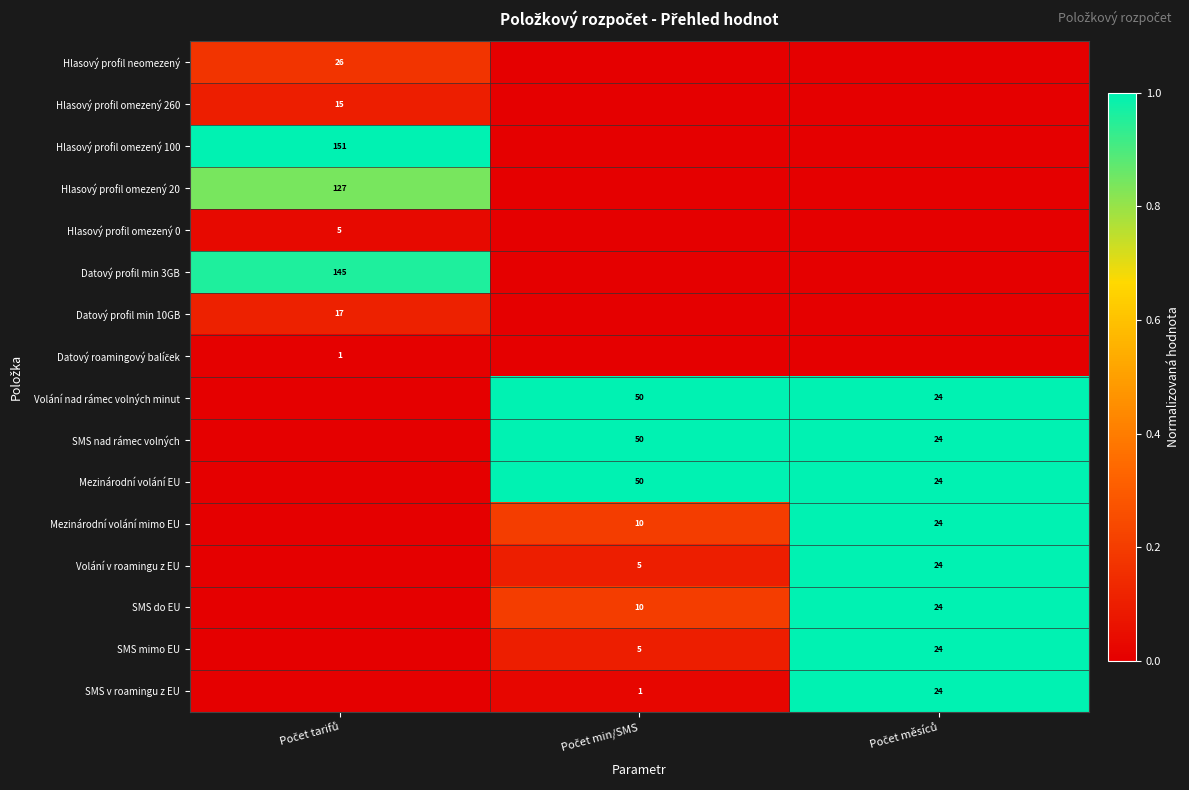

At Počet tarifů, list the series in order from smallest to largest.

Volání nad rámec volných minut, SMS nad rámec volných, Mezinárodní volání EU, Mezinárodní volání mimo EU, Volání v roamingu z EU, SMS do EU, SMS mimo EU, SMS v roamingu z EU, Datový roamingový balíček, Hlasový profil omezený 0, Hlasový profil omezený 260, Datový profil min 10GB, Hlasový profil neomezený, Hlasový profil omezený 20, Datový profil min 3GB, Hlasový profil omezený 100